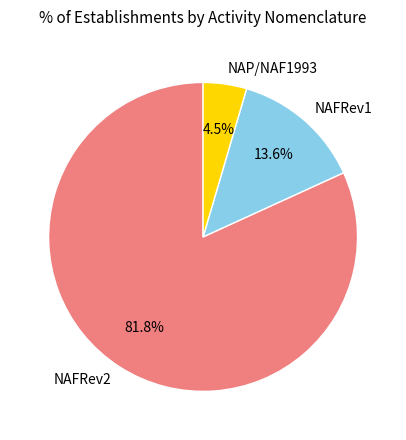

Which has a higher value, NAFRev1 or NAFRev2?

NAFRev2